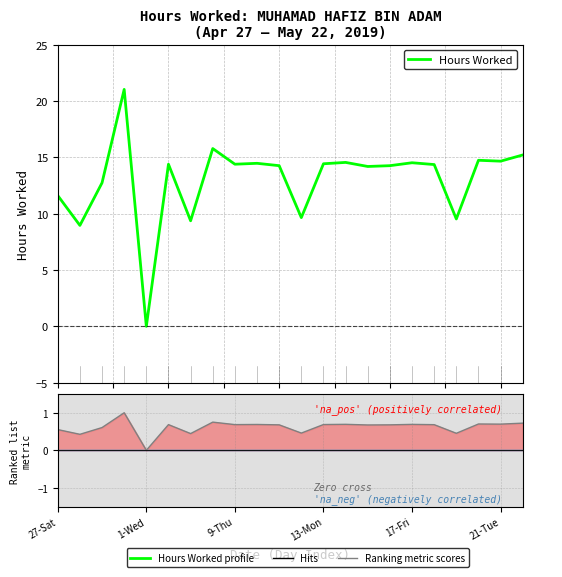

What is the label of the 18th point from the left?

17